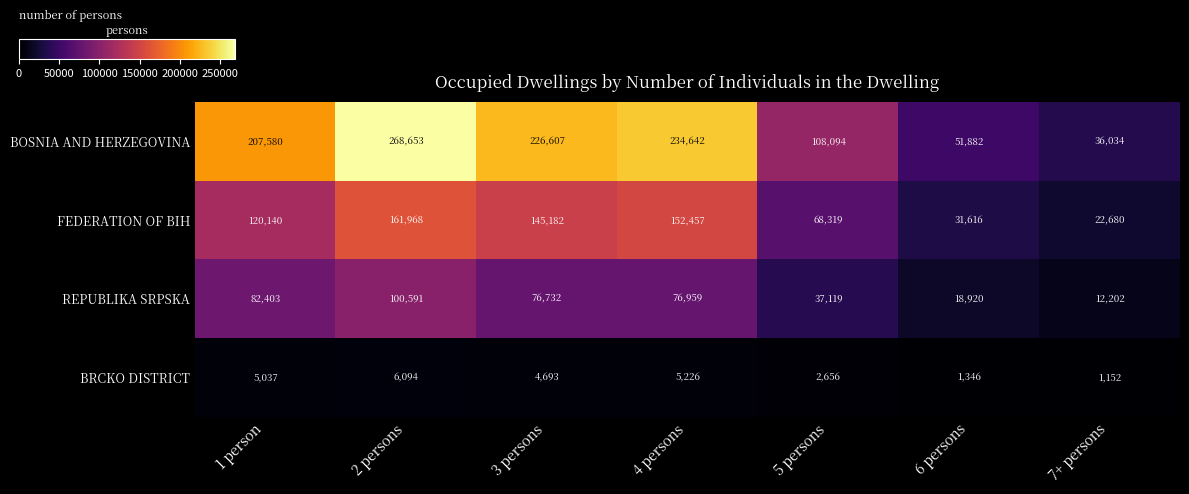

Reading left to right, list all the values displayed in this chart.

BOSNIA AND HERZEGOVINA: 207580	268653	226607	234642	108094	51882	36034
FEDERATION OF BIH: 120140	161968	145182	152457	68319	31616	22680
REPUBLIKA SRPSKA: 82403	100591	76732	76959	37119	18920	12202
BRCKO DISTRICT: 5037	6094	4693	5226	2656	1346	1152